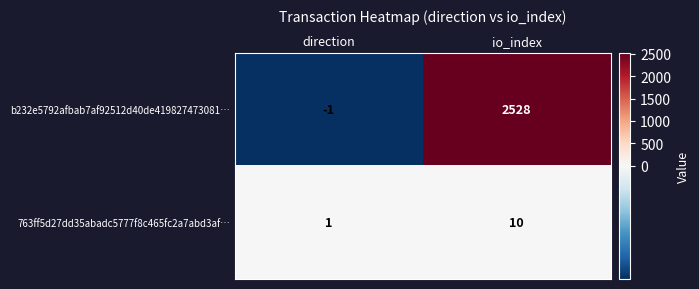

What is the smallest value displayed?

-1